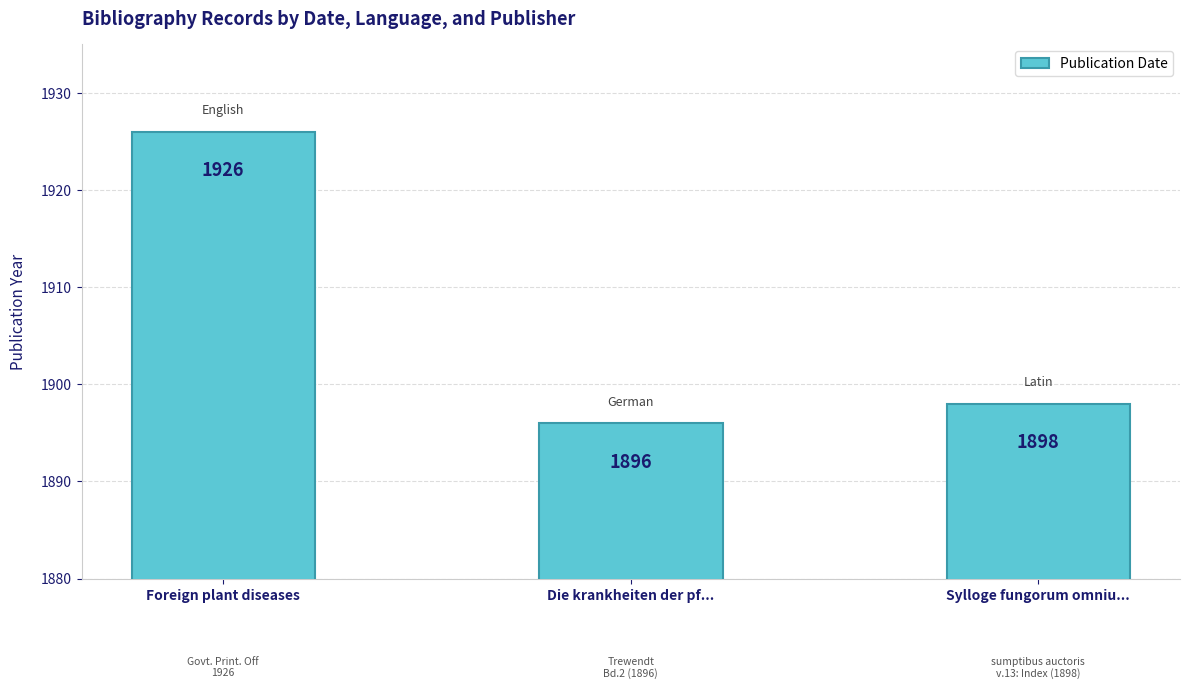

What is the label of the 2nd bar from the left?

Die krankheiten der pf...